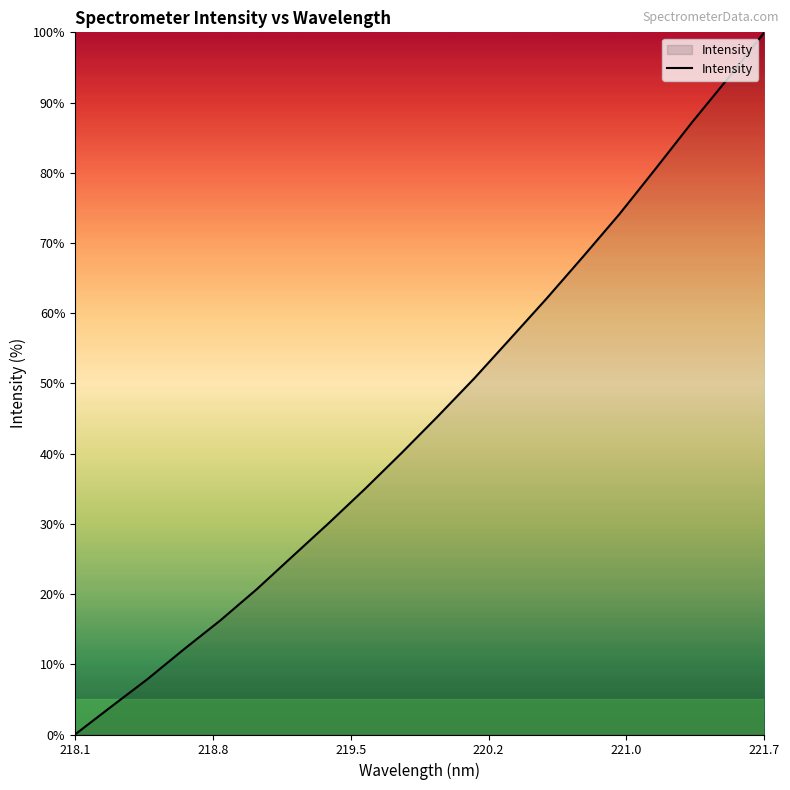

What is the greatest value displayed?

100.0